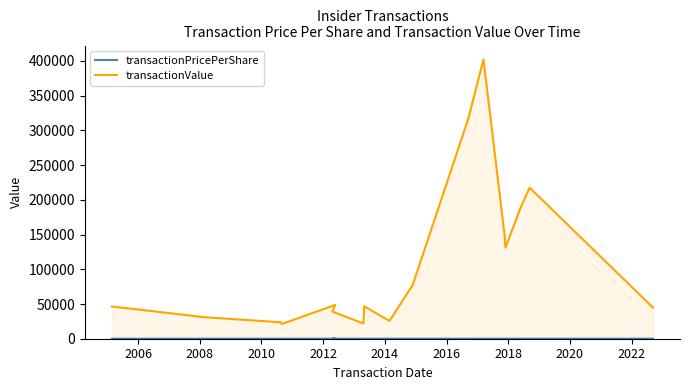

How many interior local valleys does the transactionValue series have?

4